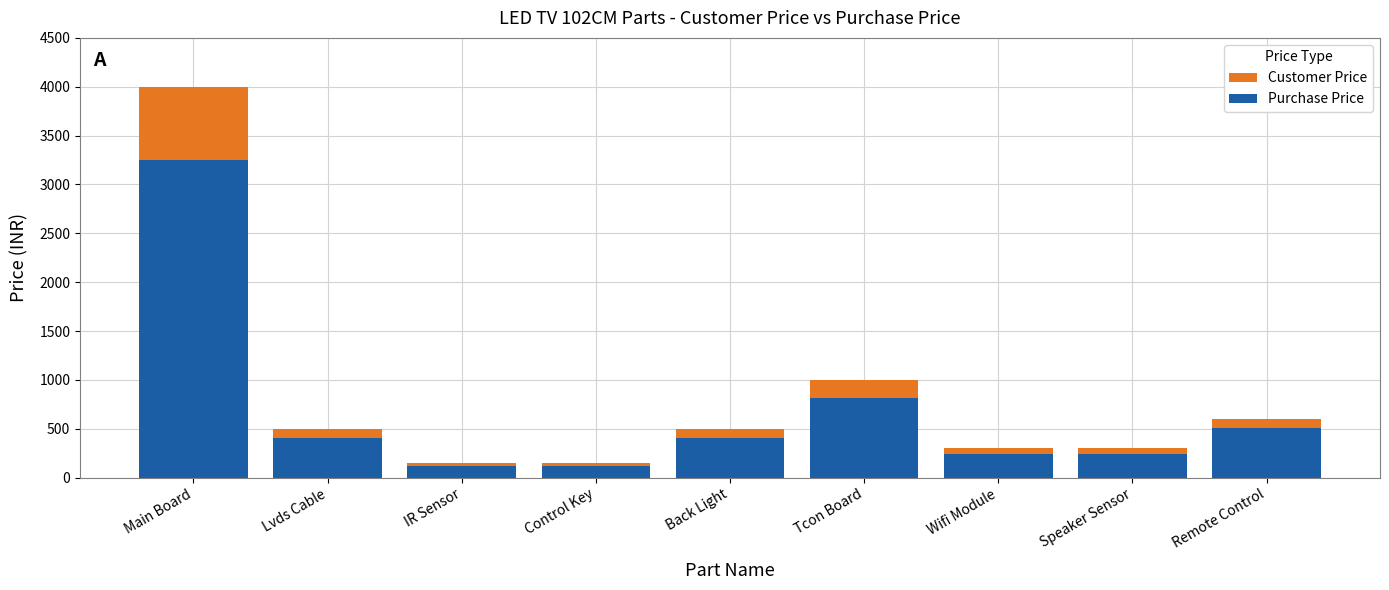

What is the difference between the maximum and second lowest values in the Customer Price series?

3850